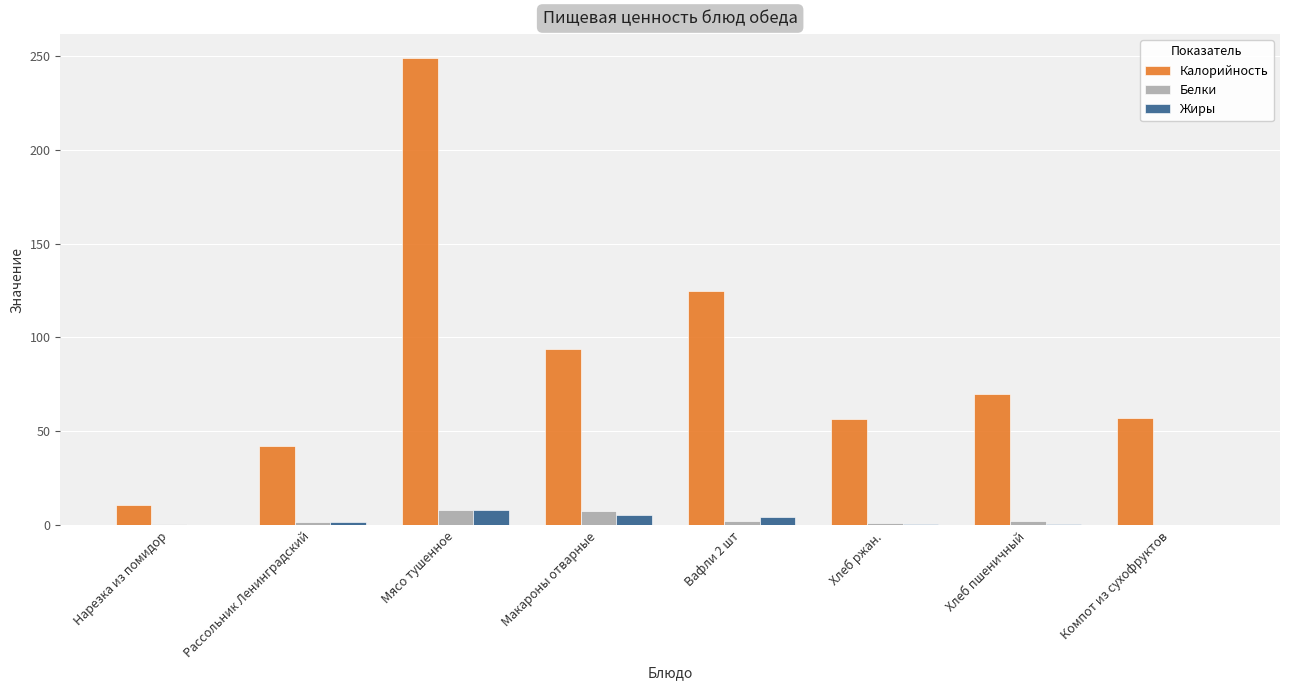

What is the sum of all Белки values?

23.8